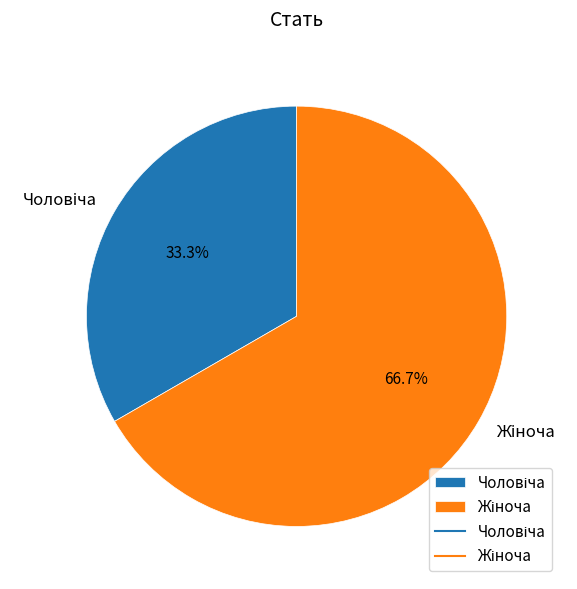

How many slices are in this pie chart?

2